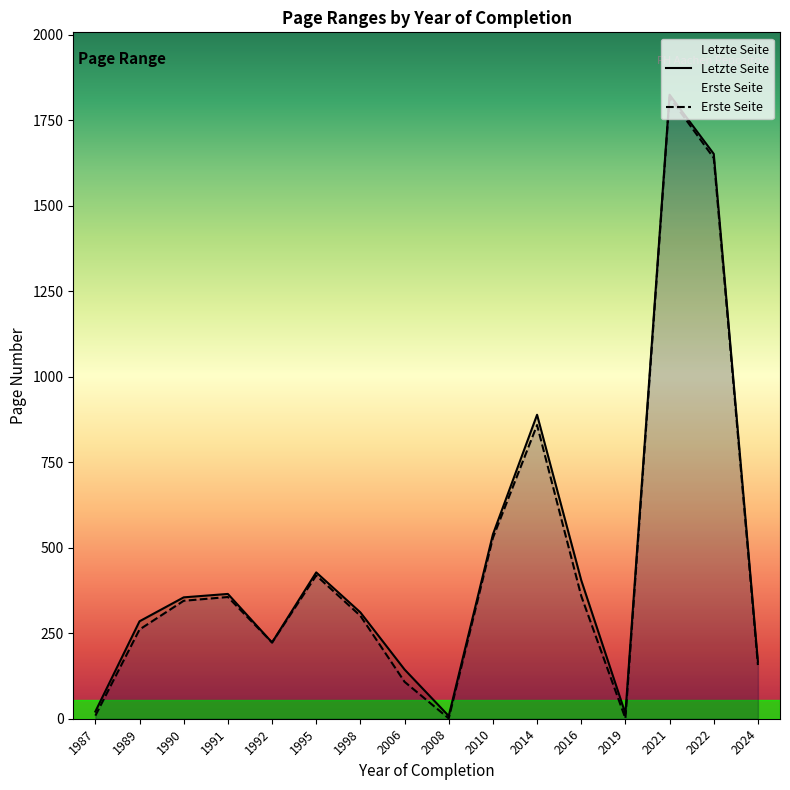

Which category has the lowest value across all series?

2008